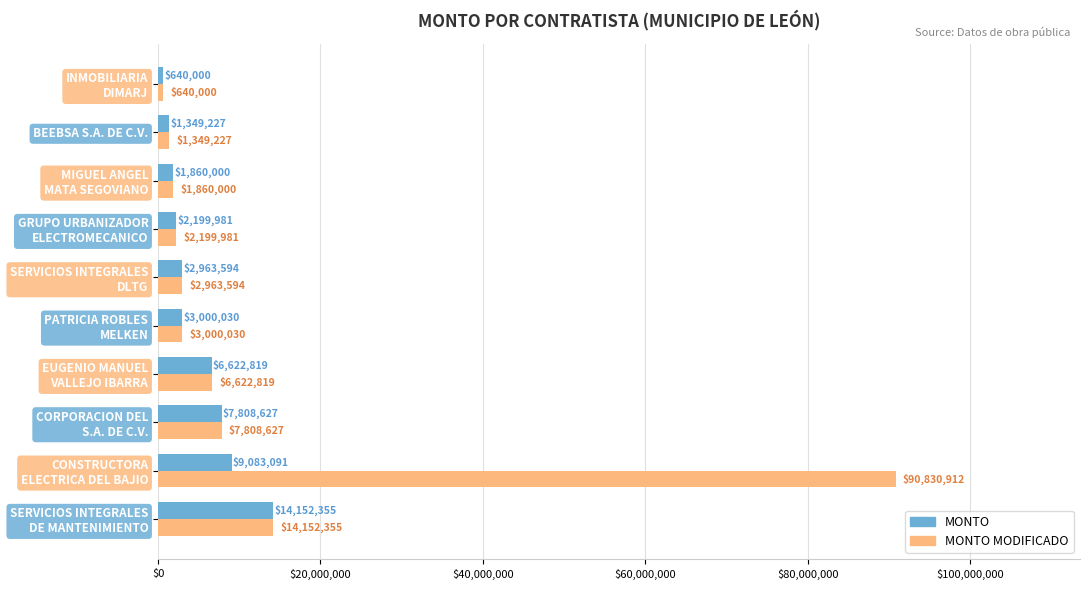

Which series has the largest total across all categories?

MONTO MODIFICADO